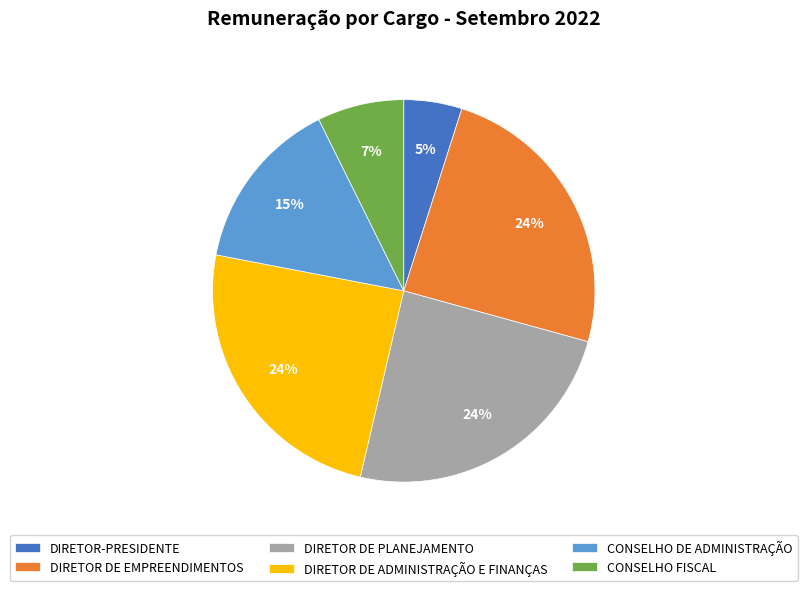

How many segments does this pie chart have?

6